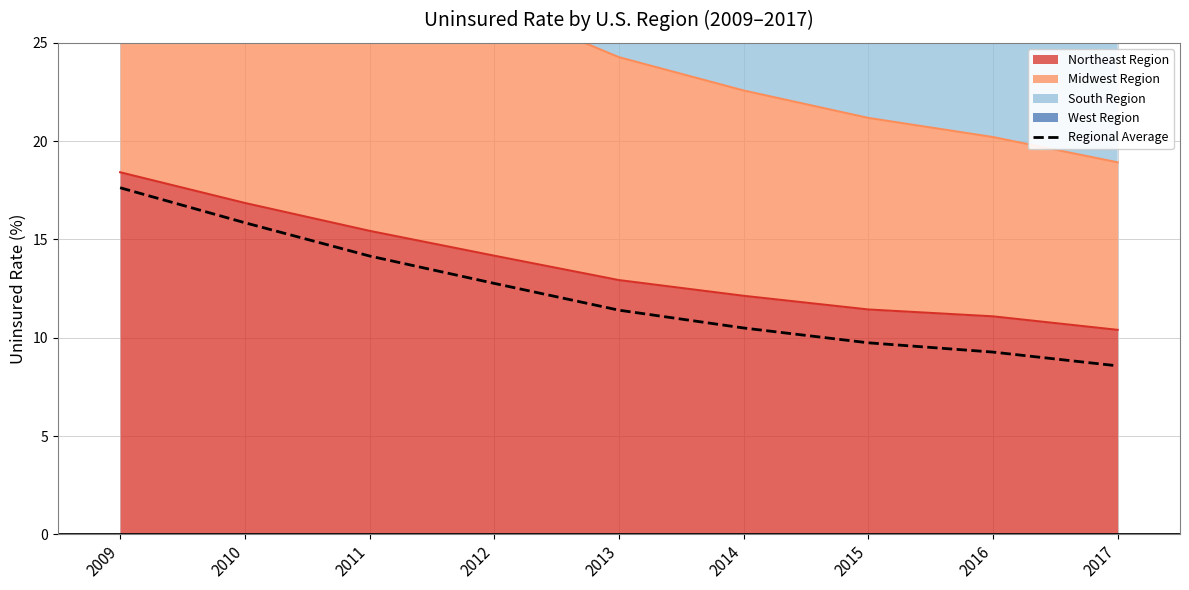

List the labels in order of value, smallest first.

2017, 2016, 2015, 2014, 2013, 2012, 2011, 2010, 2009